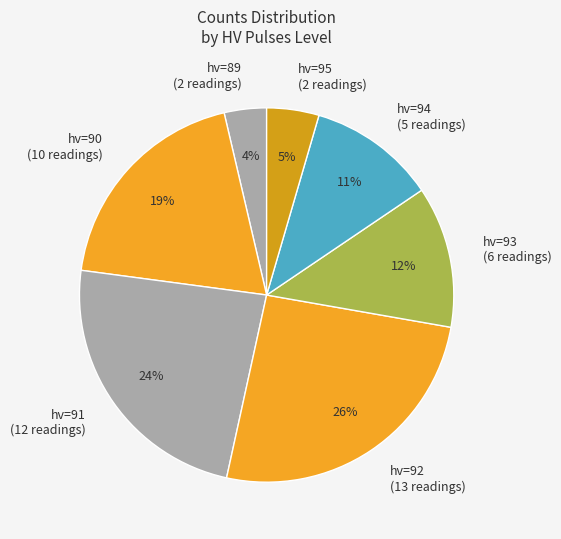

To the nearest percent, what is the average slice percentage?

14%